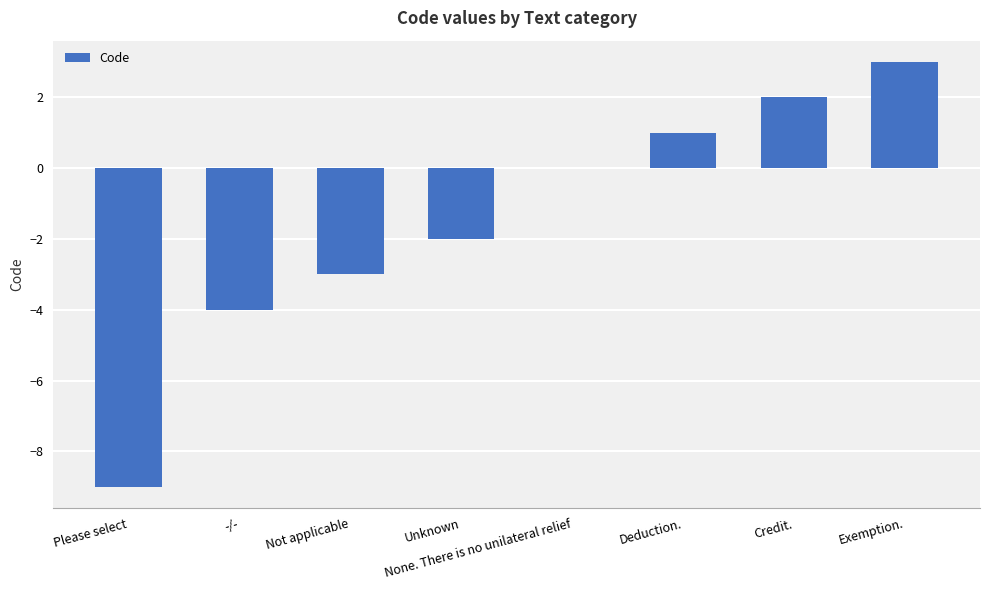

Are the bars grouped side by side (vs. stacked)?

No